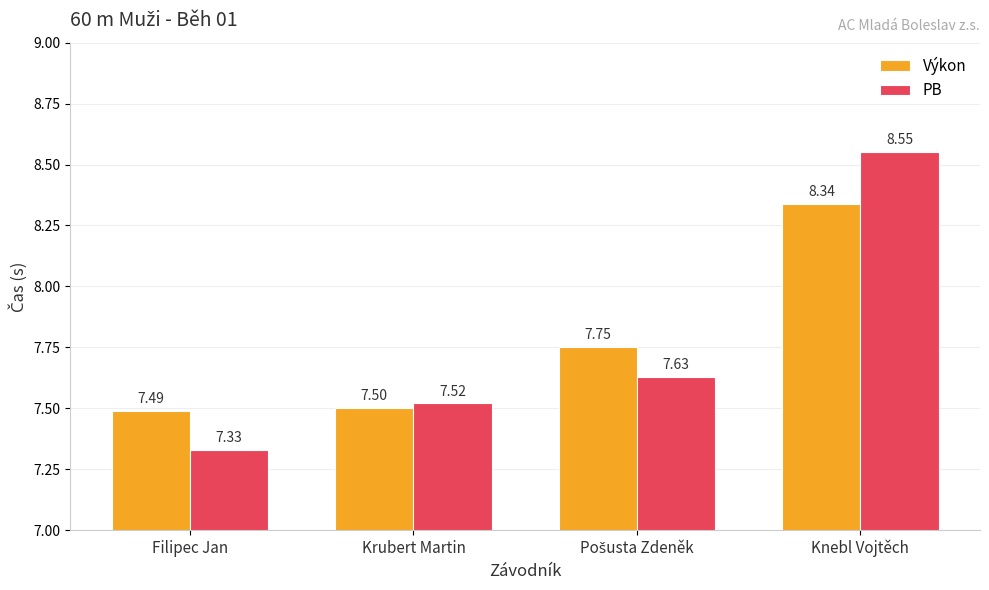

Which series changed the most between Krubert Martin and Knebl Vojtěch?

PB